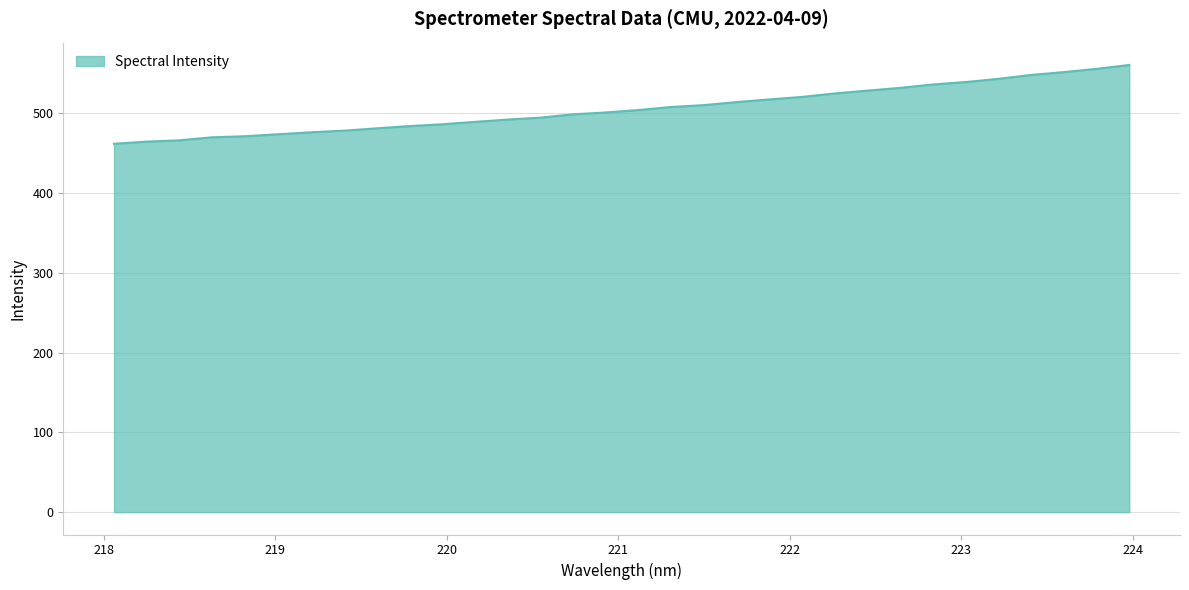

What is the maximum value shown in the chart?

560.8